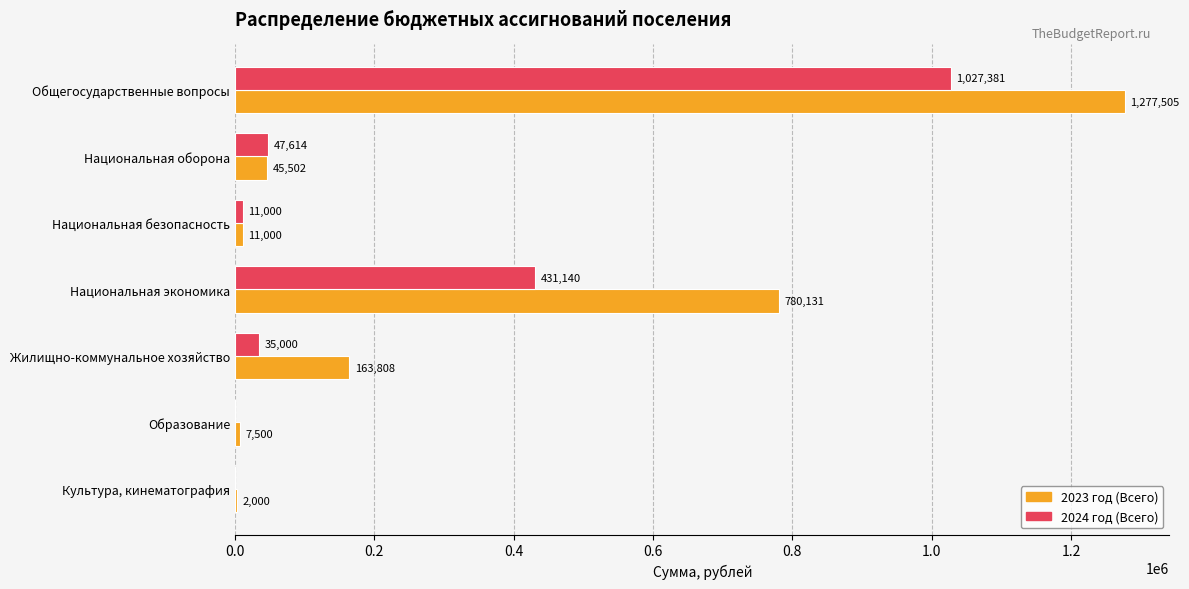

At which category is the sum across all series the highest?

Общегосударственные вопросы